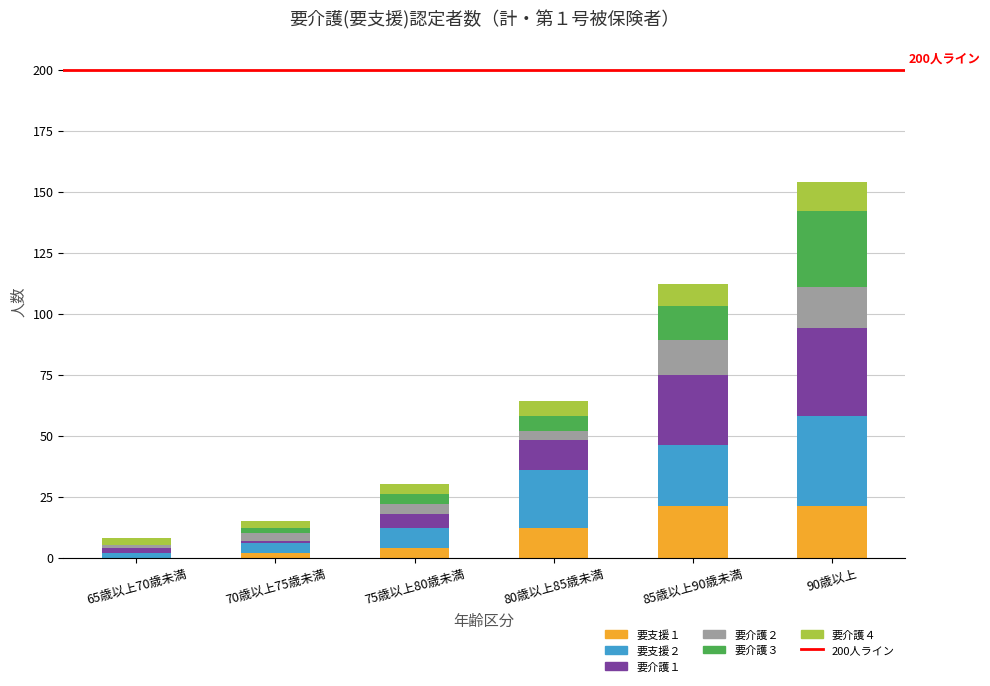

What is the total value across all series at 90歳以上?

154